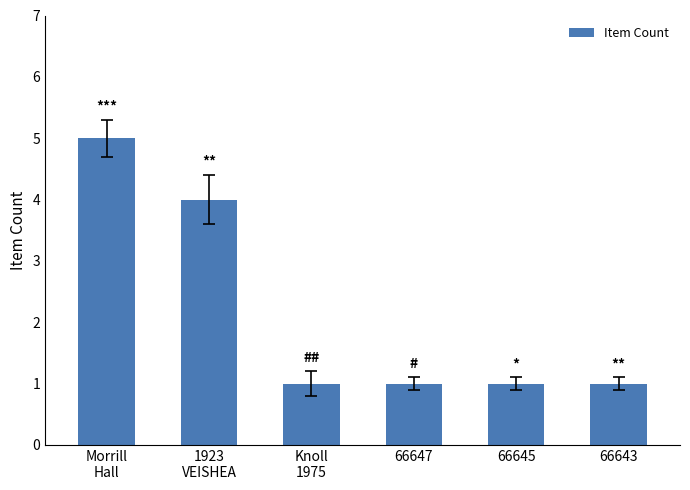

What is the greatest value displayed?

5